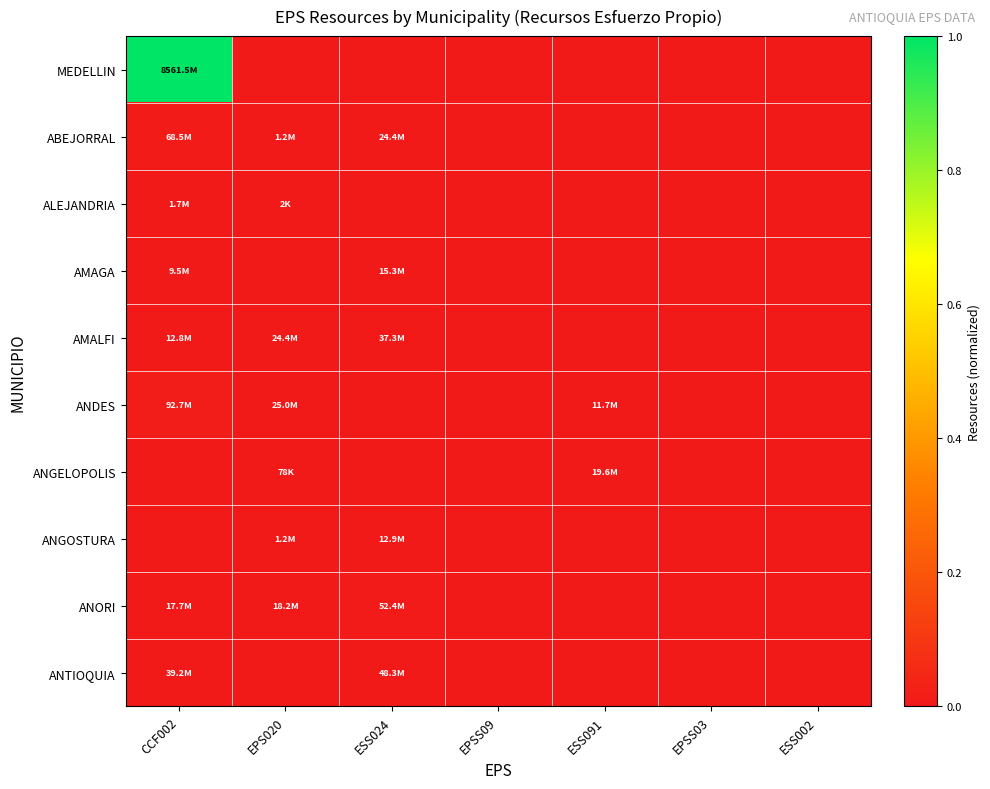

Which series has the largest total across all categories?

MEDELLIN